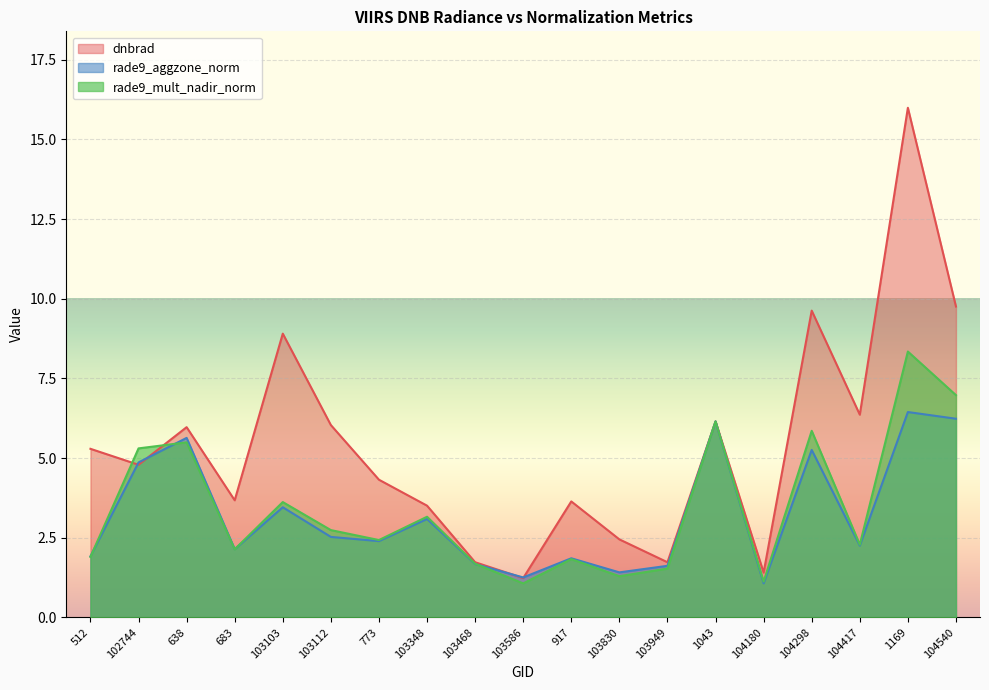

Count the number of data series in this chart.

3